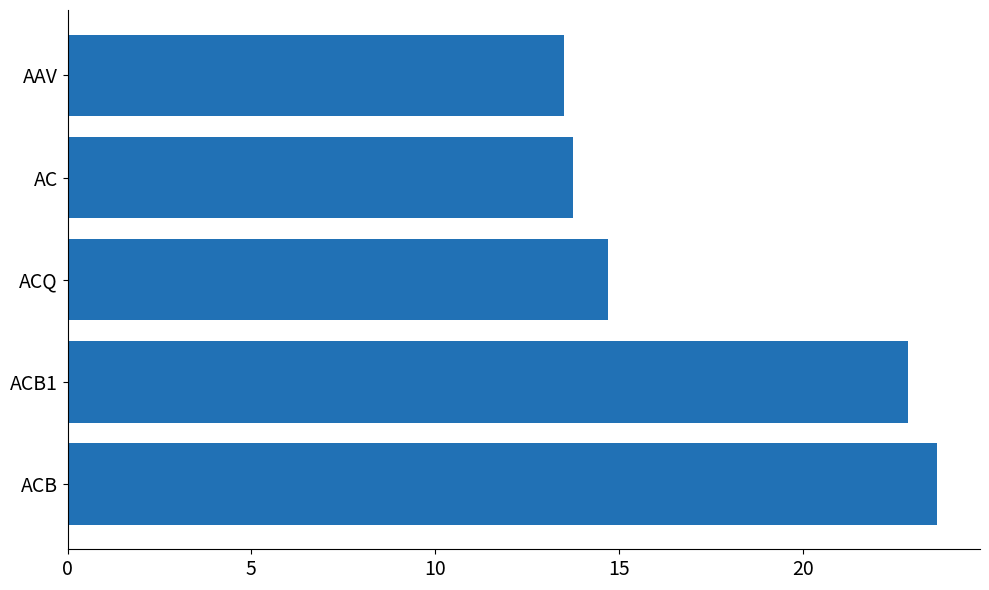

What is the minimum value shown in the chart?

13.5